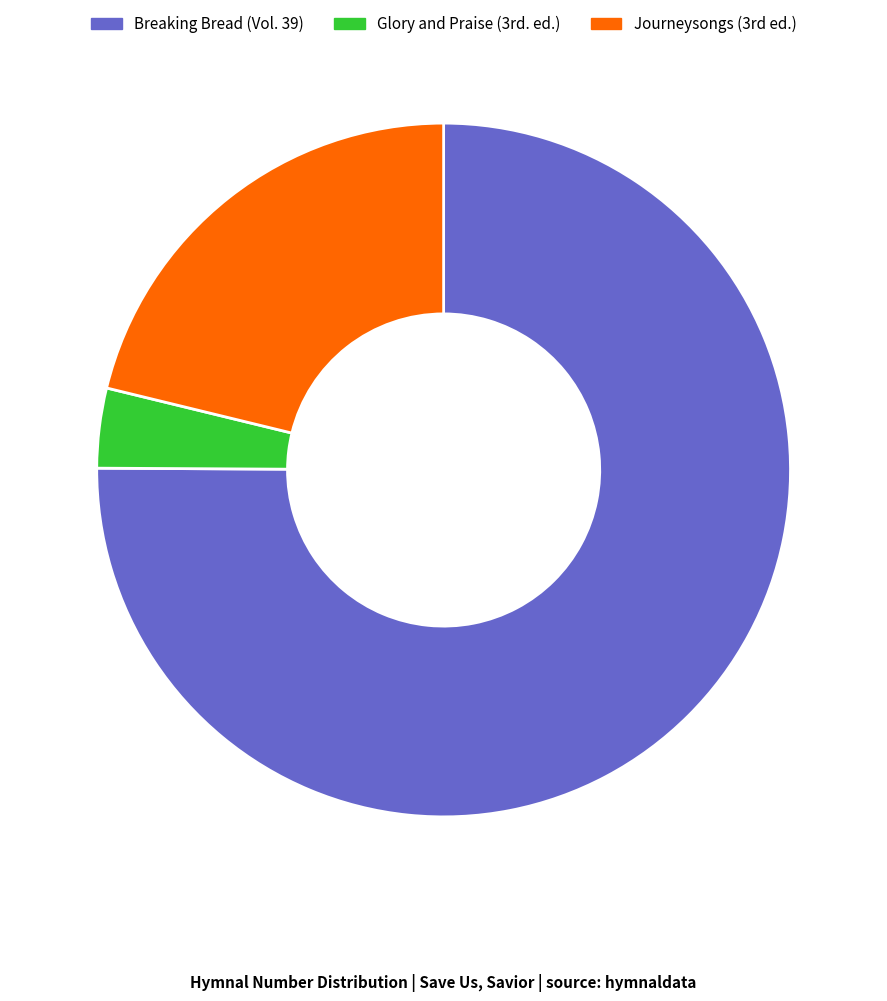

Does any single category account for the majority?

Yes